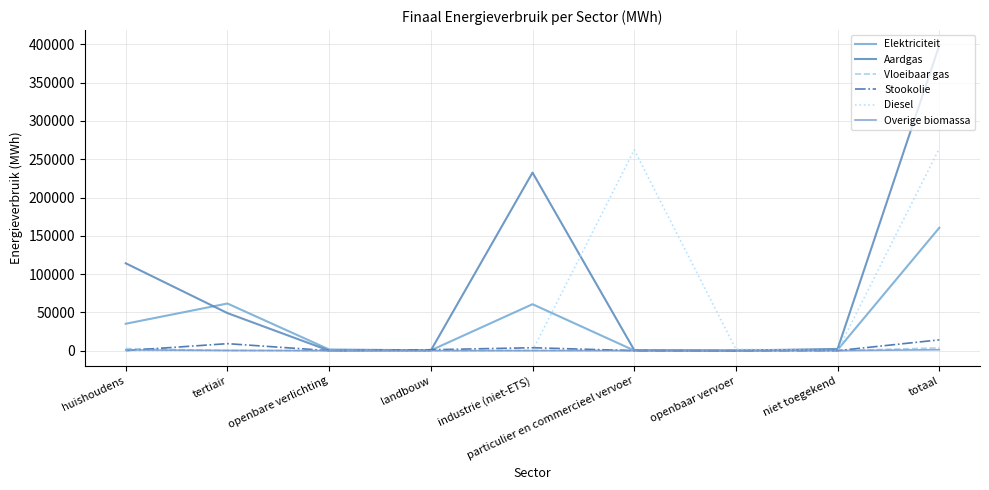

At which category does the chart reach its peak across all series?

totaal